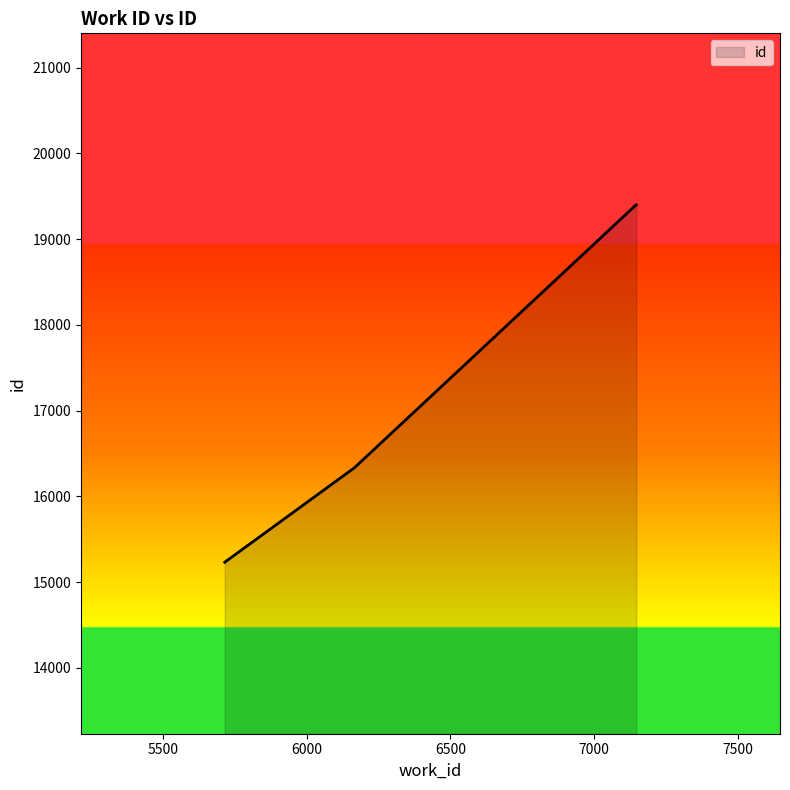

What is the difference between the second highest and minimum values?

4167